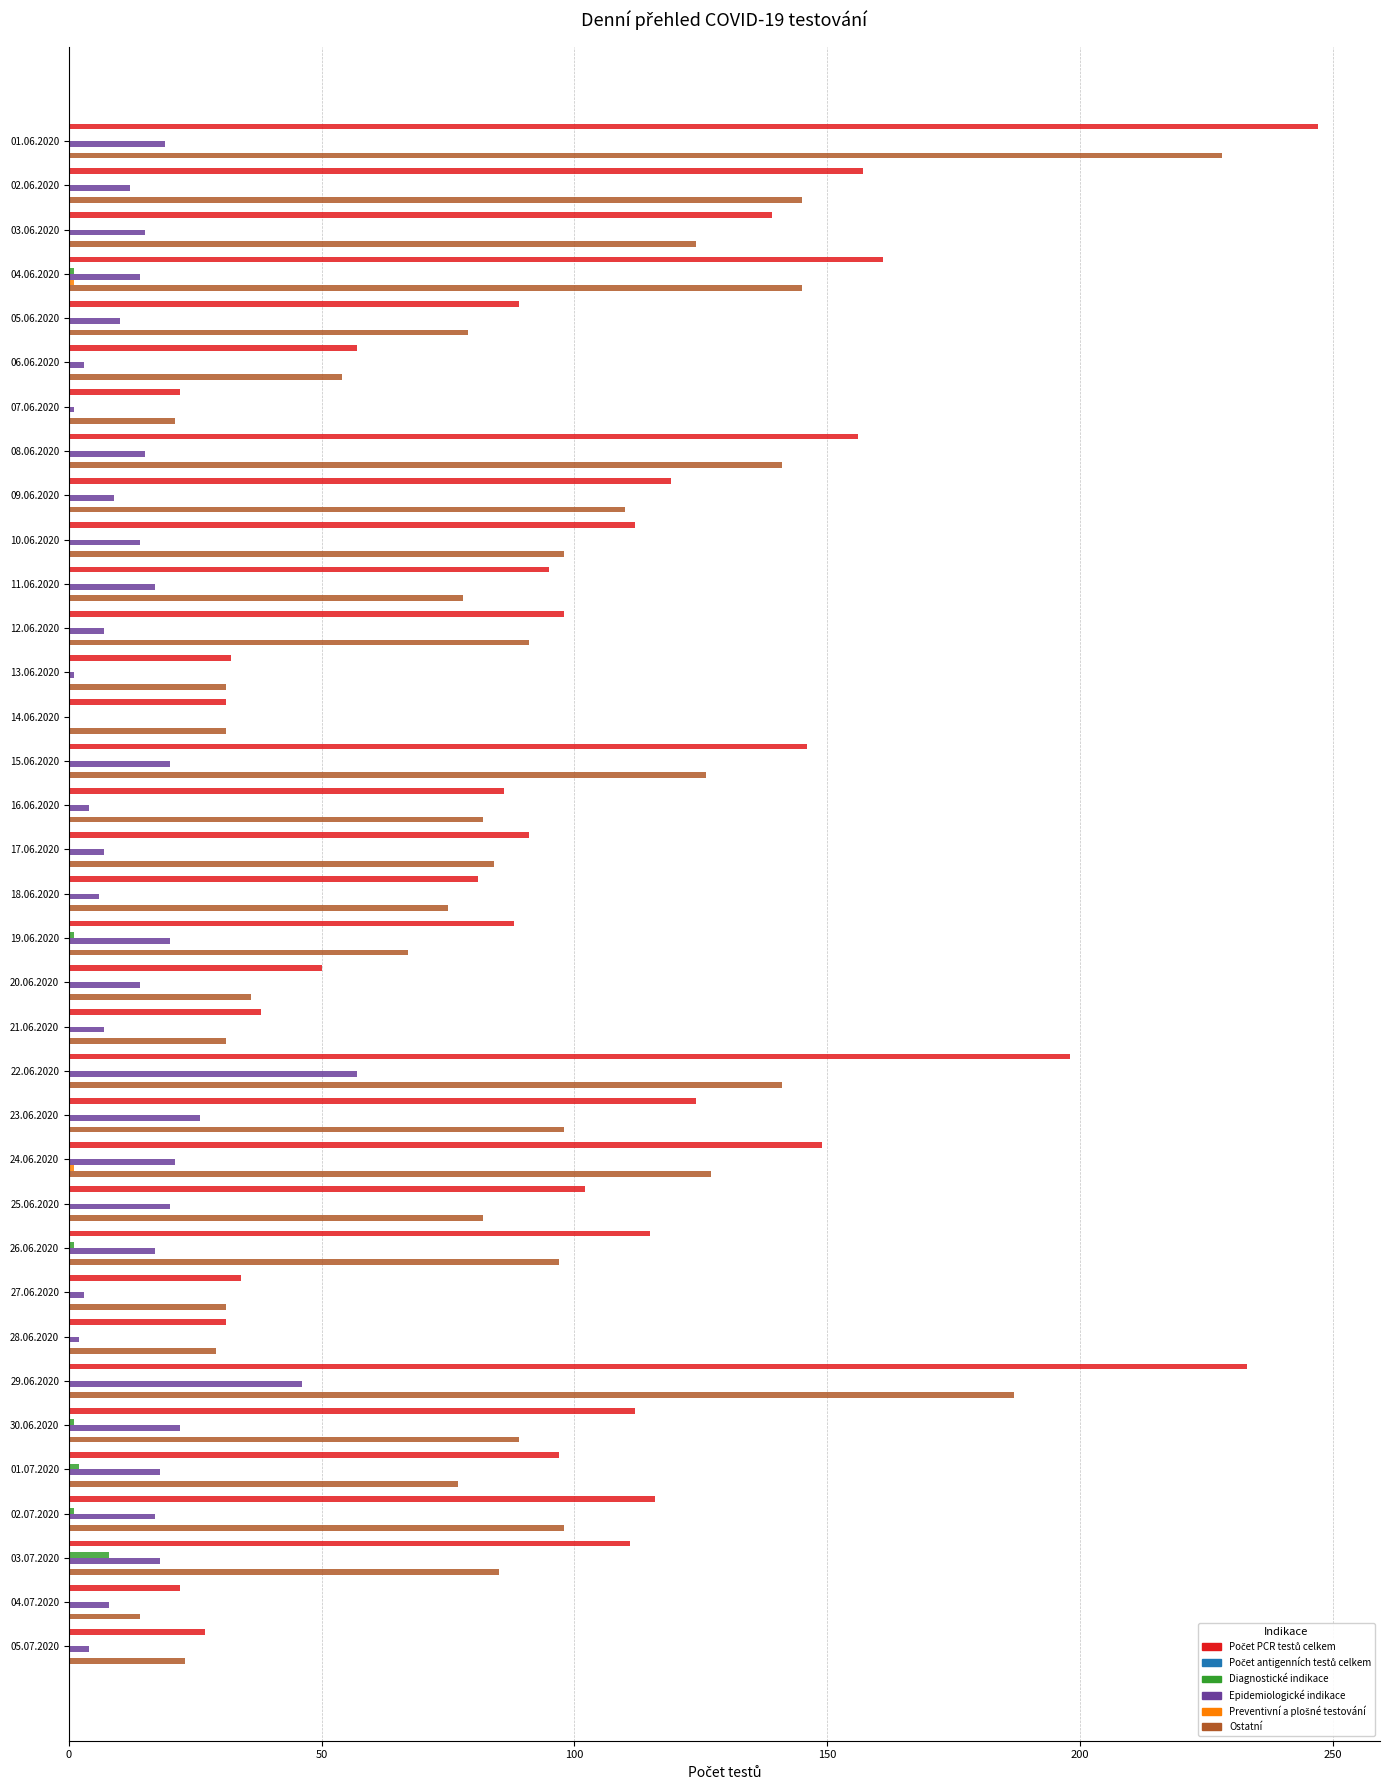

Is it true that Diagnostické indikace equals 0 at 22.06.2020?

True